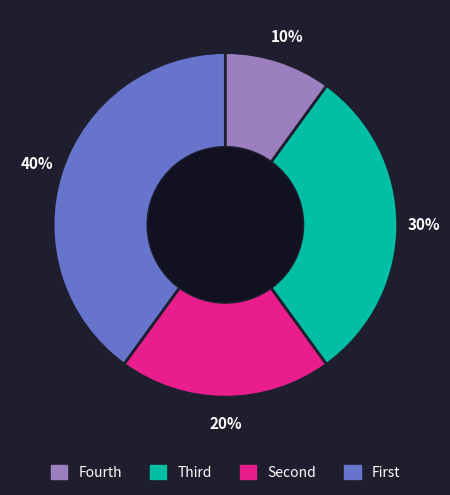

Does any single category account for the majority?

No